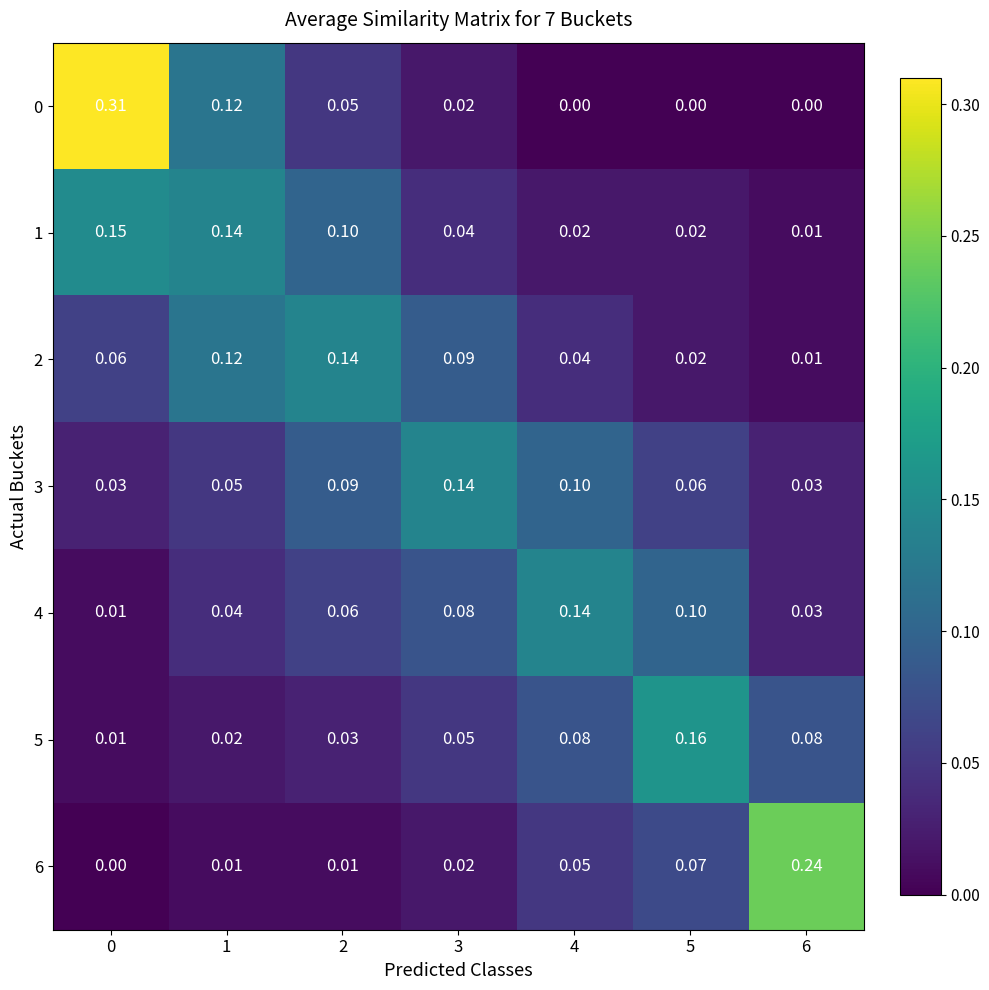

Is the value of 5 at 5 greater than the value of 3 at 5?

Yes